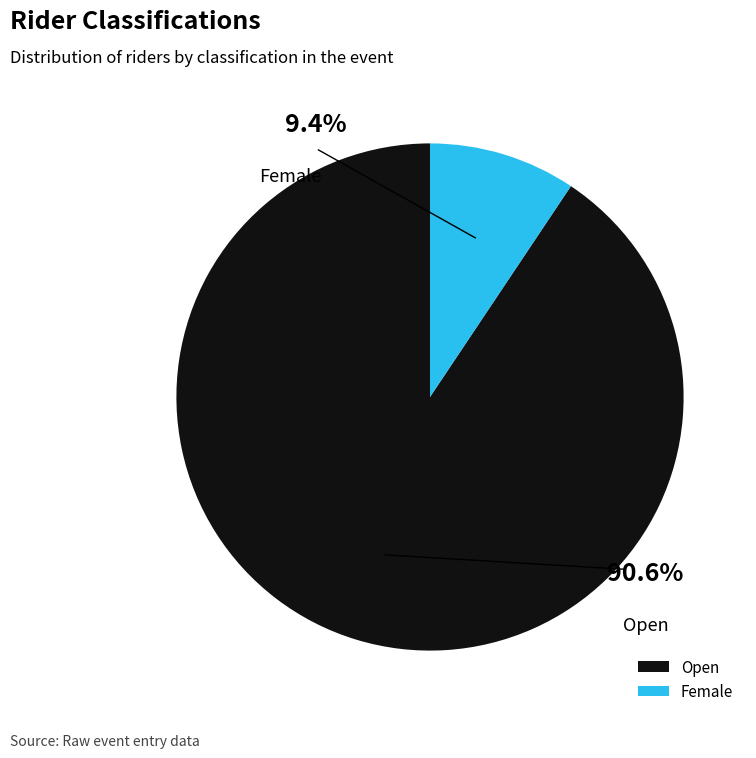

How much of the chart is everything except Female?

90.6%